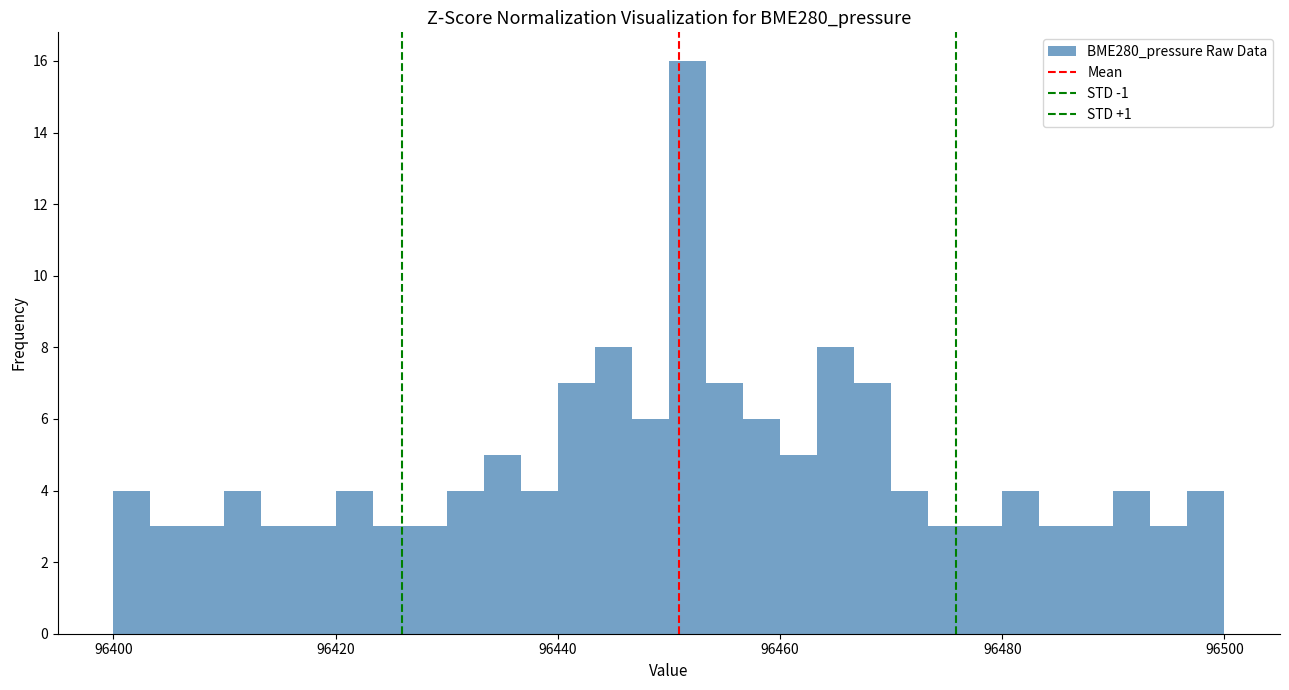

Around what value on the x-axis is the tallest bar? Give the approximate position of its centre, as read against the axis.

96452